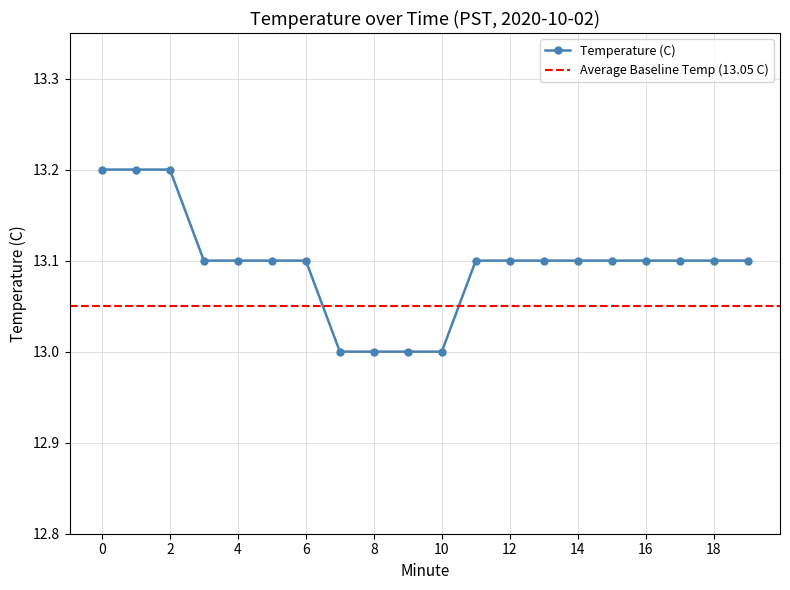

What is the approximate value at 15?

13.1